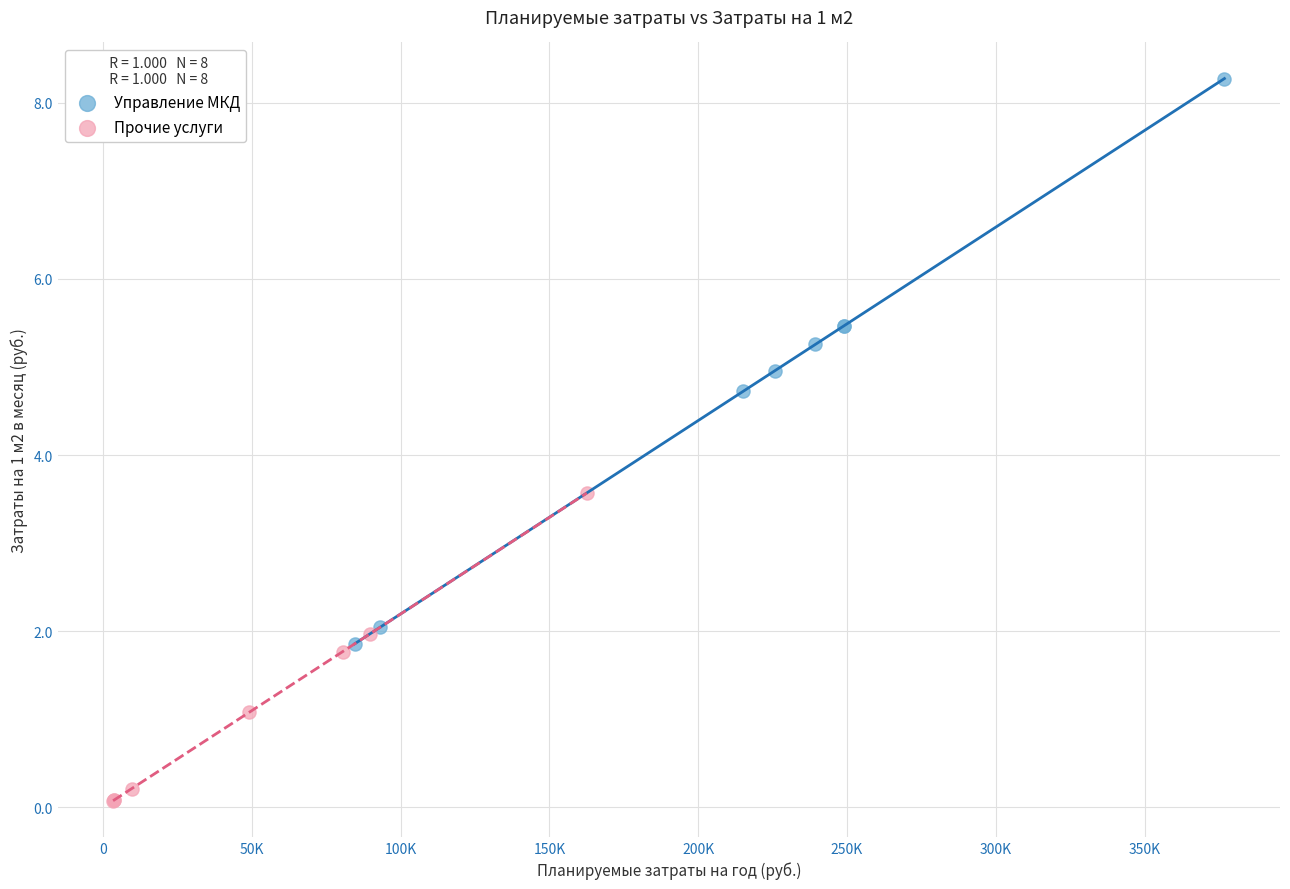

Which series reaches the minimum Y coordinate?

Прочие услуги